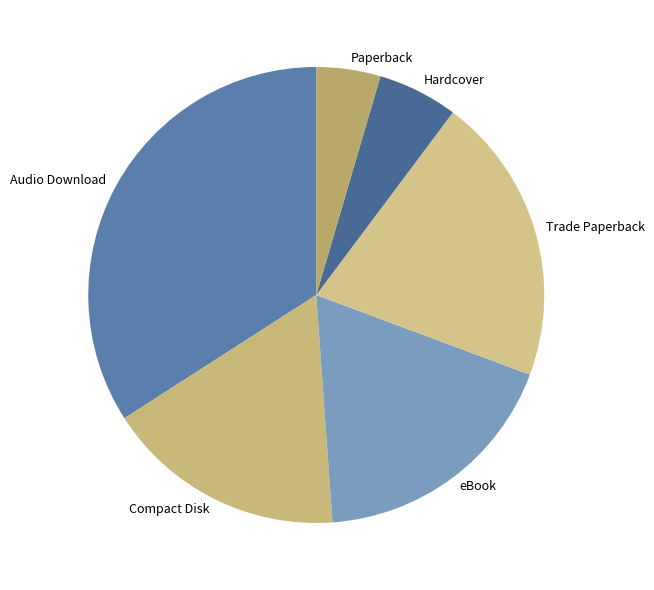

Does Hardcover represent more than half of the total?

No